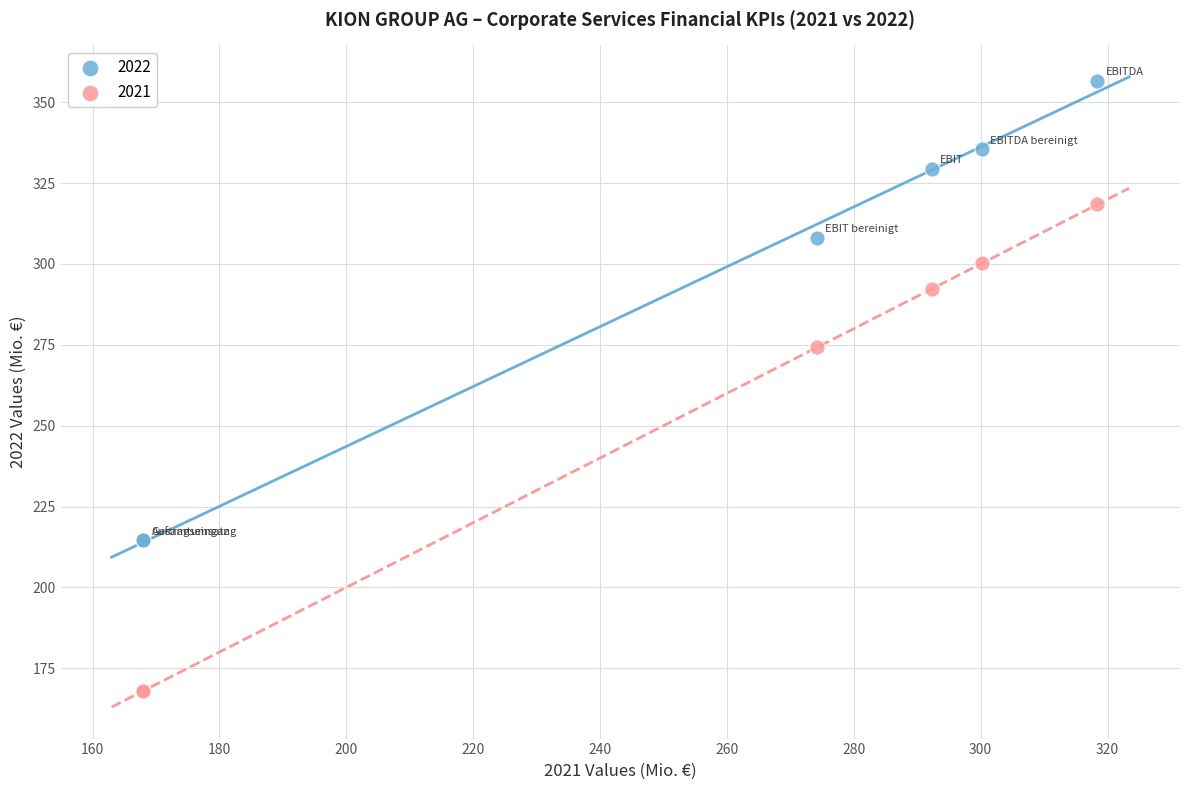

Across all series, what Y value is closest to 262?

274.2